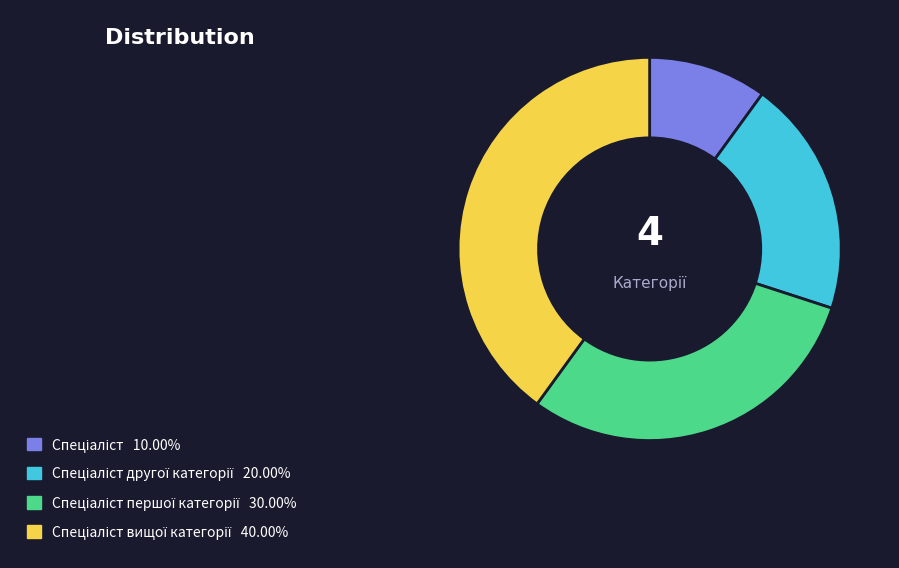

Is there any slice that represents more than half of the pie?

No